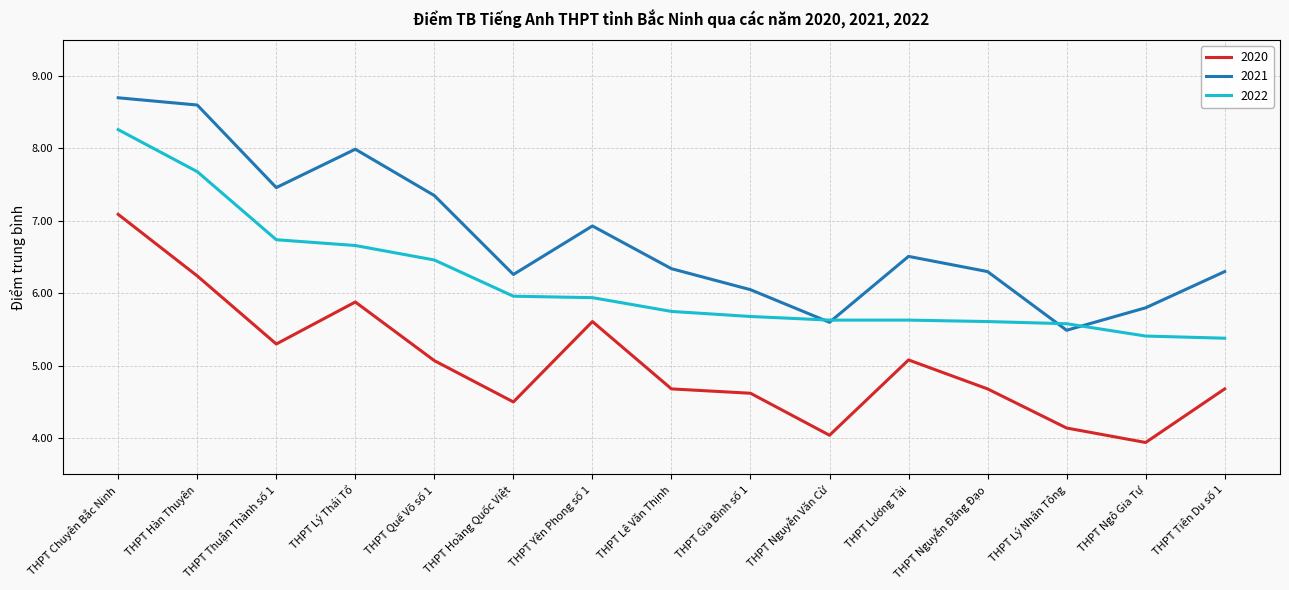

Between THPT Lý Thái Tổ and THPT Tiên Du số 1, which series saw the biggest shift?

2021